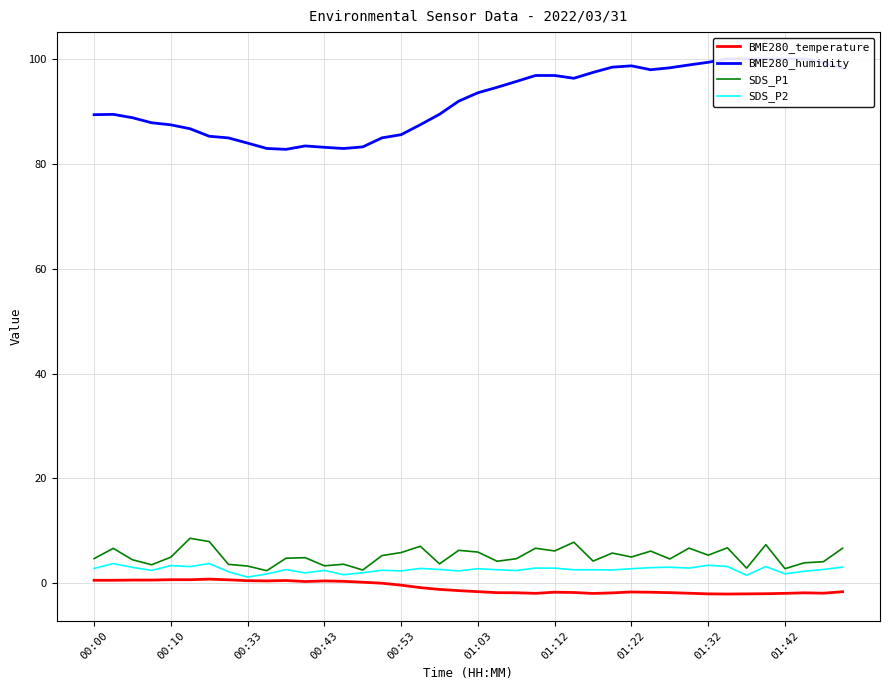

What is the difference between the highest and lowest values at 00:10?

86.7